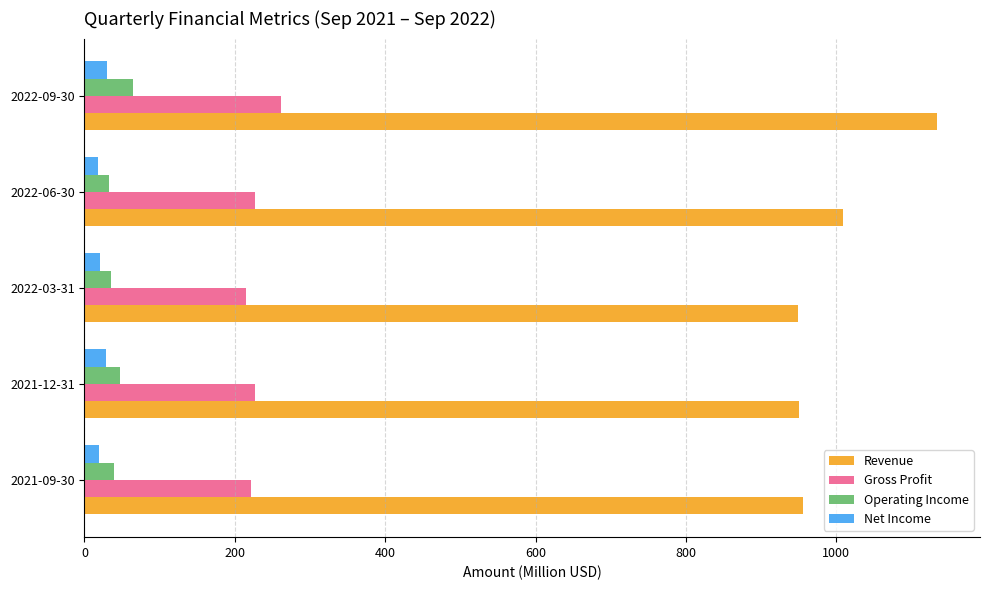

What is the difference between the maximum and second lowest values in the Operating Income series?

28.3